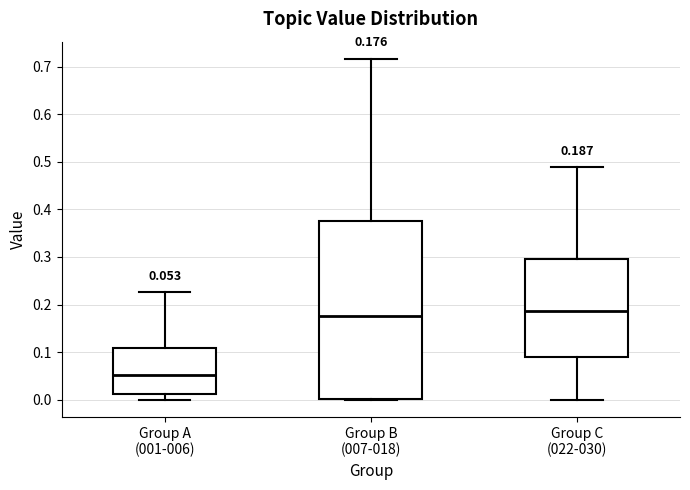

Which box's median line is the highest?

Group C (022-030)